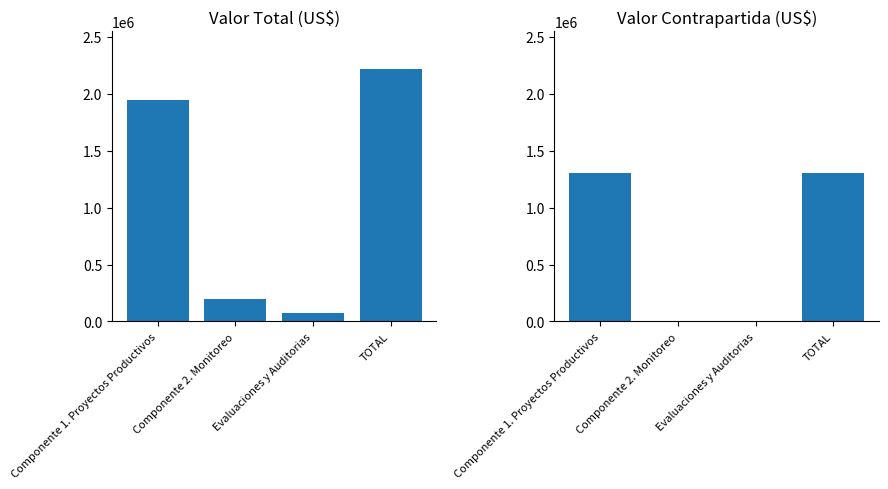

What is the difference between the maximum and second lowest values in the valor total series?

2016000